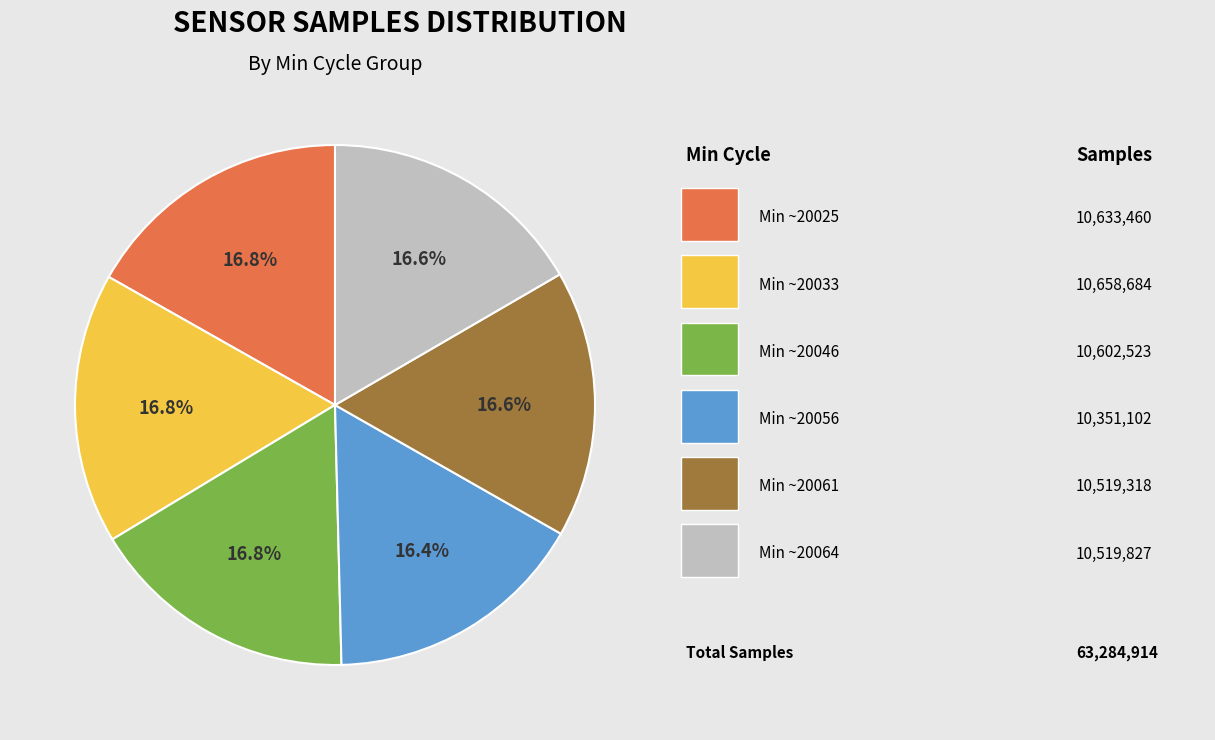

Is there a majority slice in this chart?

No